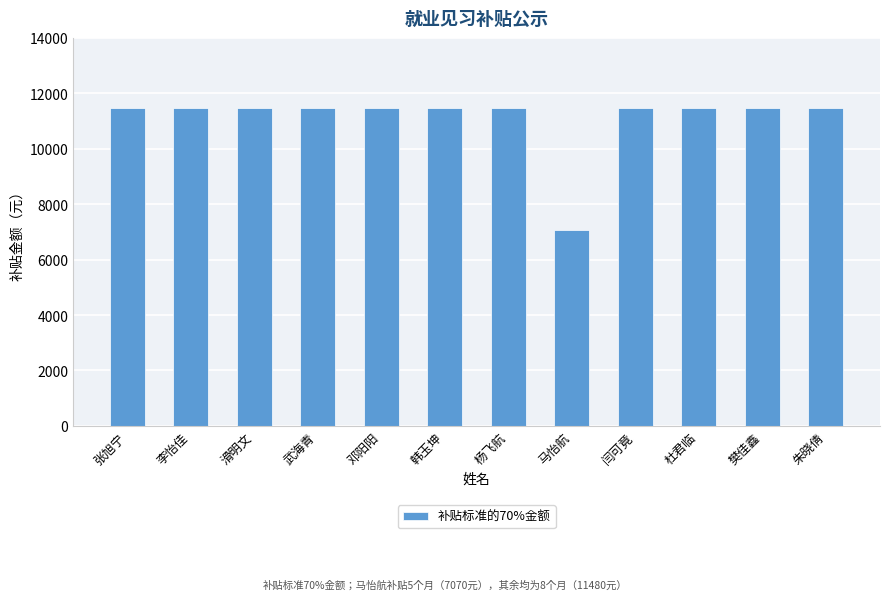

Reading left to right, what are all the values shown in this chart?

11480	11480	11480	11480	11480	11480	11480	7070	11480	11480	11480	11480